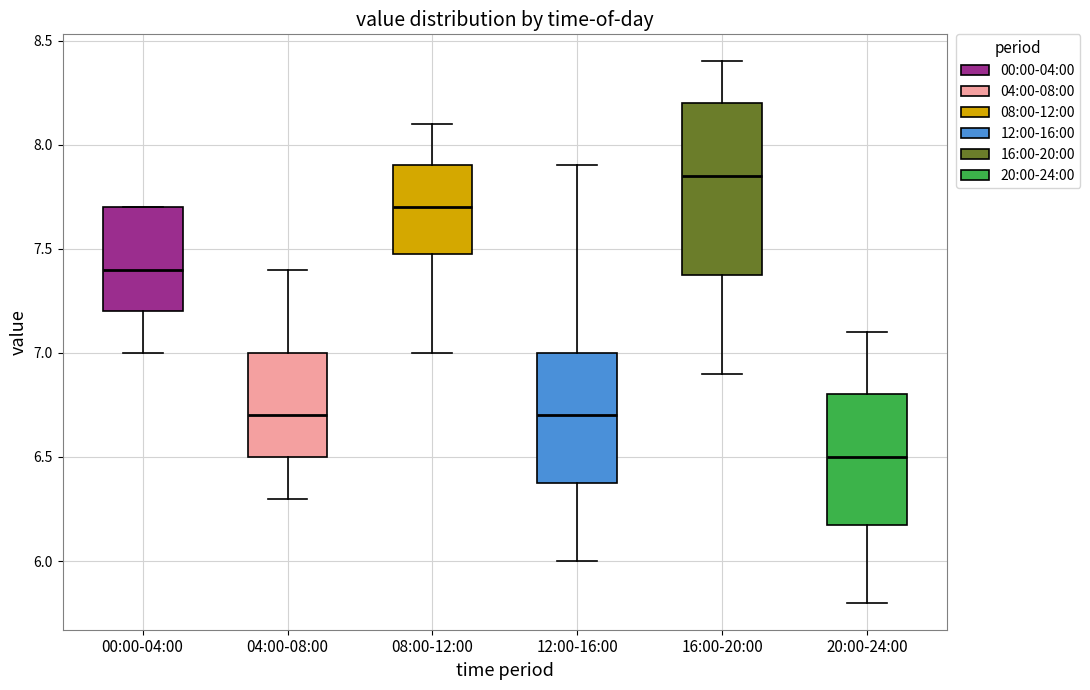

Where is the upper edge of the box for 20:00-24:00 on the y-axis? The values are not printed on the chart, so give them approximately, as read against the axis.

6.80